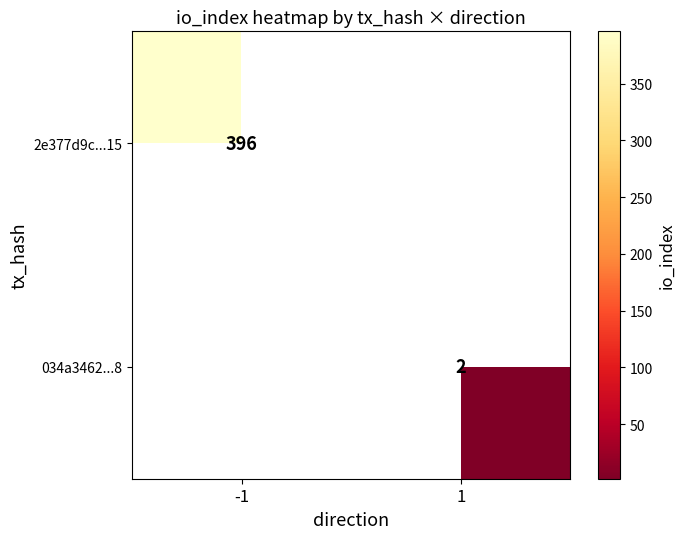

At how many categories does at least one series exceed 289?

1